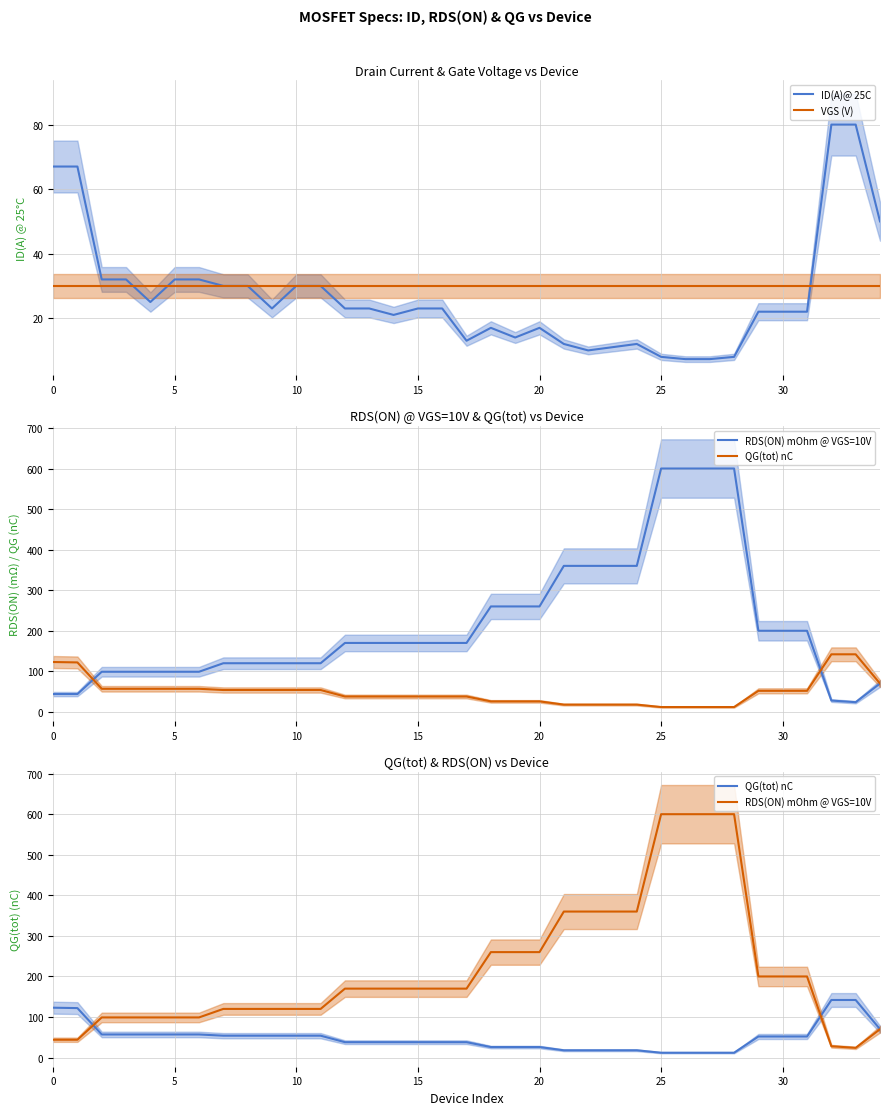

Which has a higher value, 18 or 28?

18